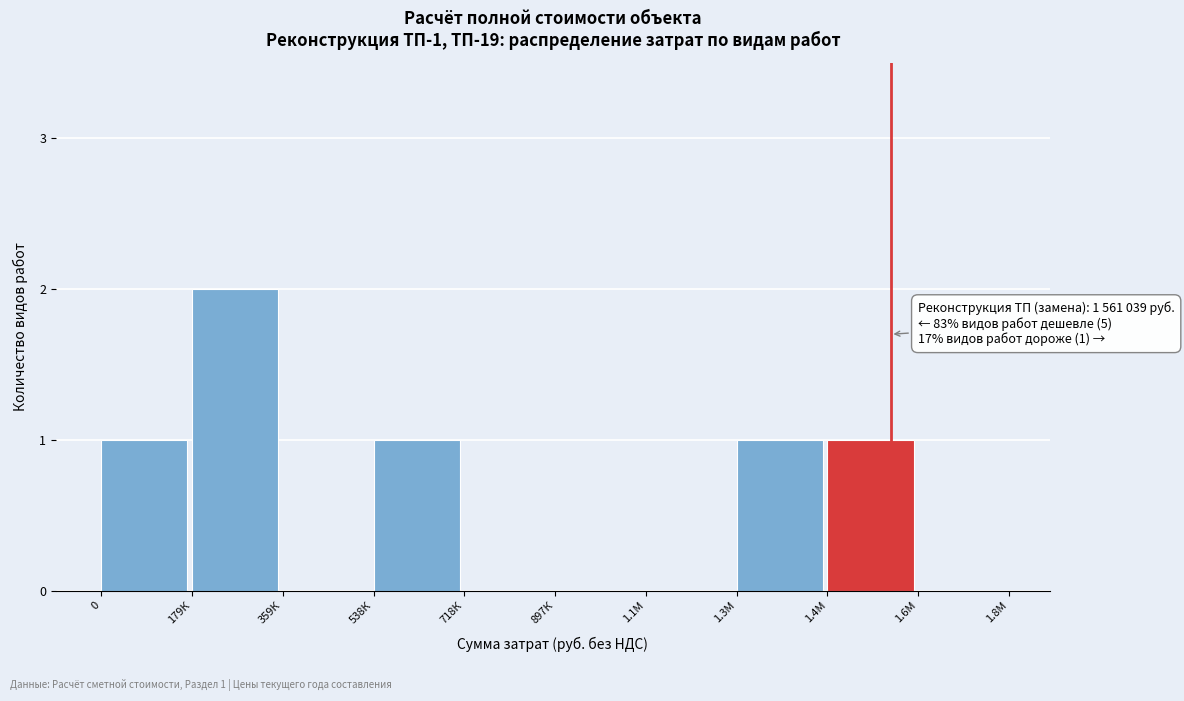

What is the sum of all values?

6